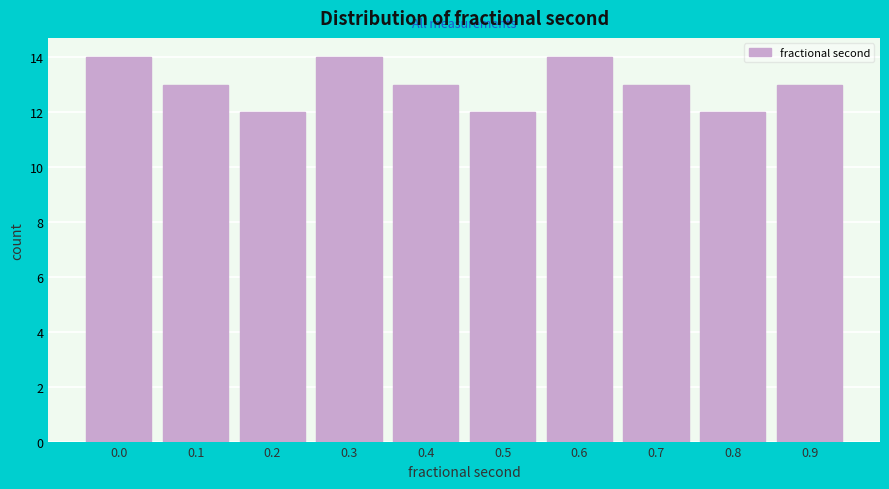

Reading left to right, transcribe all the data shown in this chart.

0.0=14	0.1=13	0.2=12	0.3=14	0.4=13	0.5=12	0.6=14	0.7=13	0.8=12	0.9=13